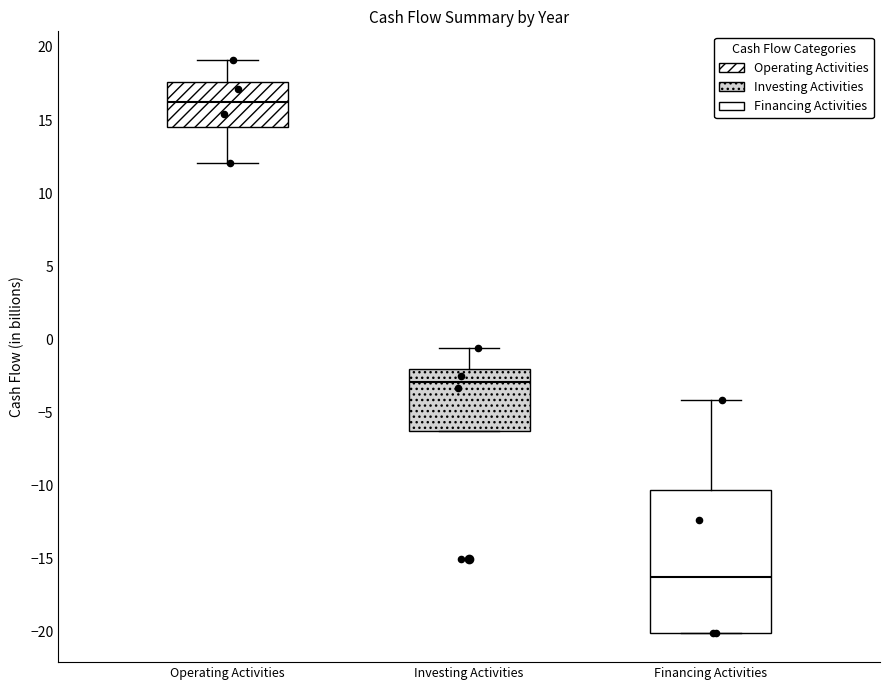

Reading left to right, transcribe this box plot: for each box, give where its median line is, the range the box spans, and where its two whiskers end, as read against the y-axis. The values are not printed on the chart, so give them approximately, as read against the axis.

Operating Activities: median 16.5, box 14.5 to 17.5, whiskers 12.0 to 19.0
Investing Activities: median -3.0, box -6.5 to -2.0, whiskers -6.5 to -0.5
Financing Activities: median -16.0, box -20.0 to -10.5, whiskers -20.0 to -4.0